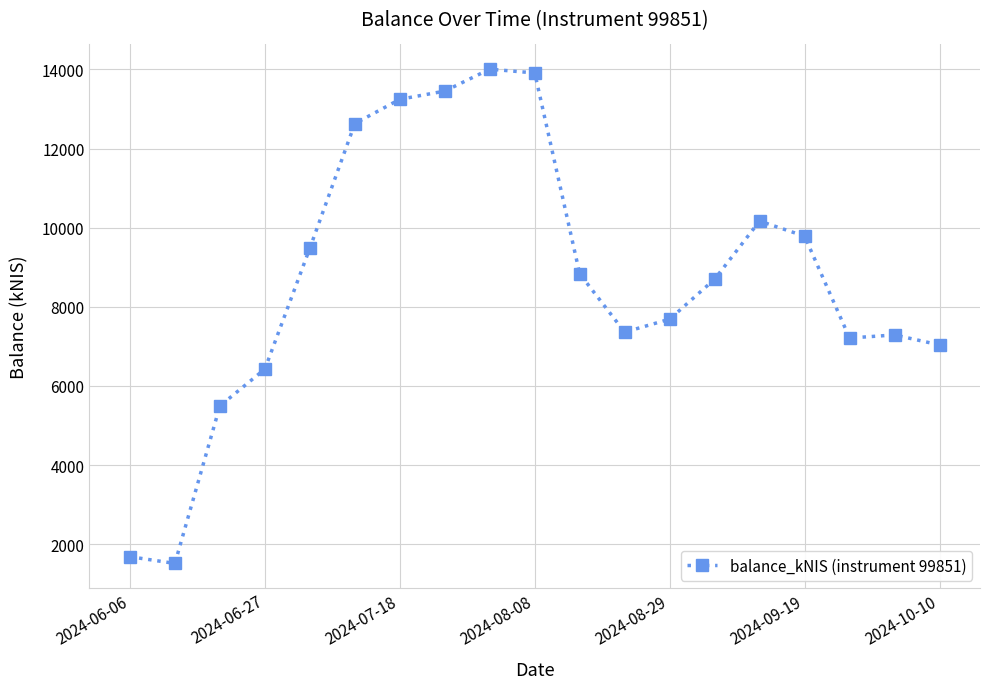

True or false: there are more than 1 points higher than both neighbors.

True